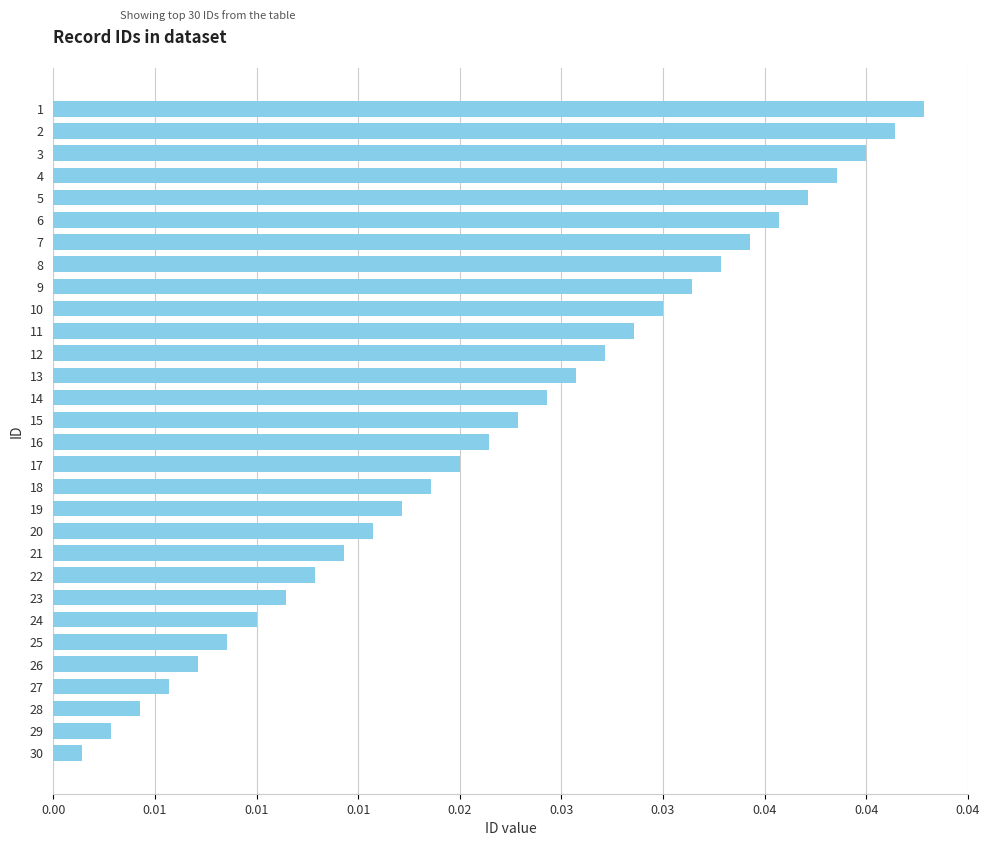

Is it true that the value at 23 is 0.0?

True